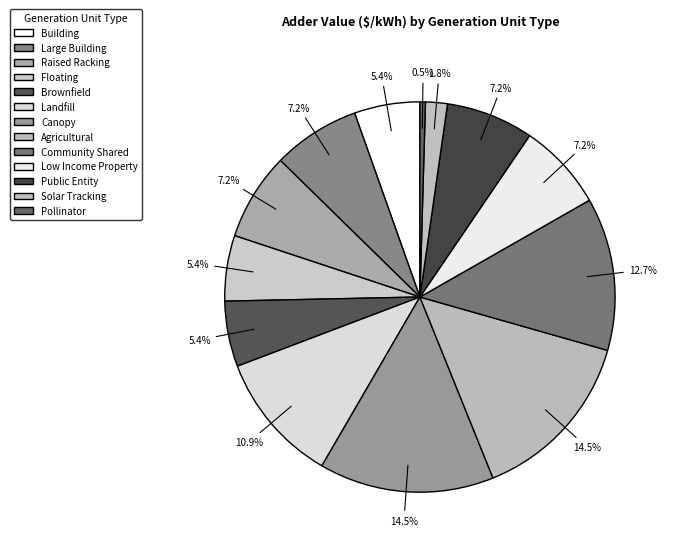

To the nearest percent, what is the difference between the largest and smallest slice percentages?

14%